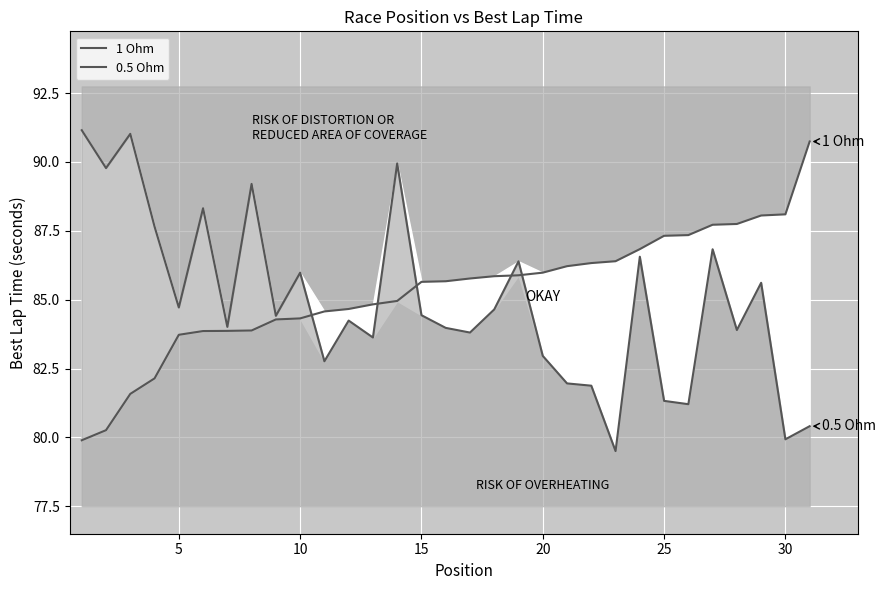

What is the value of the 0.5 Ohm point at the 7th from the left?

84.0